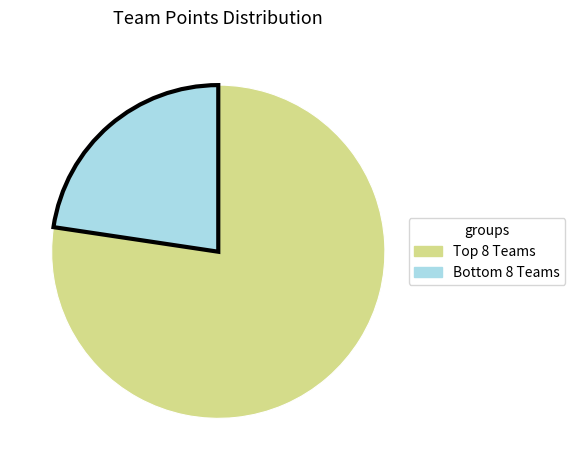

What is the majority slice?

Top 8 Teams